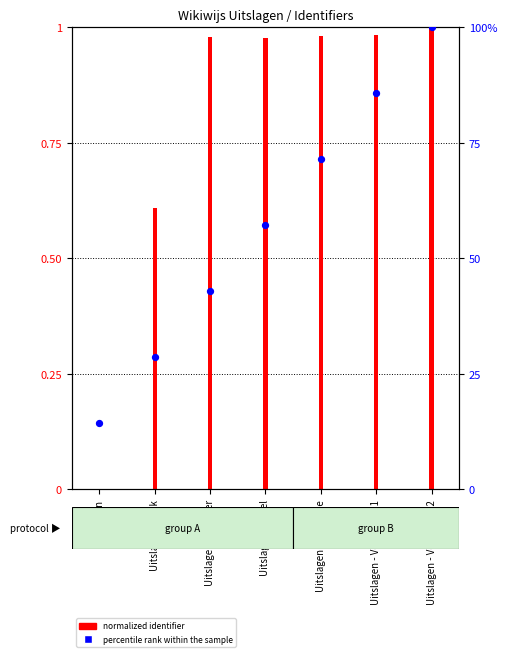

Between Uitslagen - Voorbeeld 1 and Uitslagen - Voorbeeld 2, which is larger?

Uitslagen - Voorbeeld 2